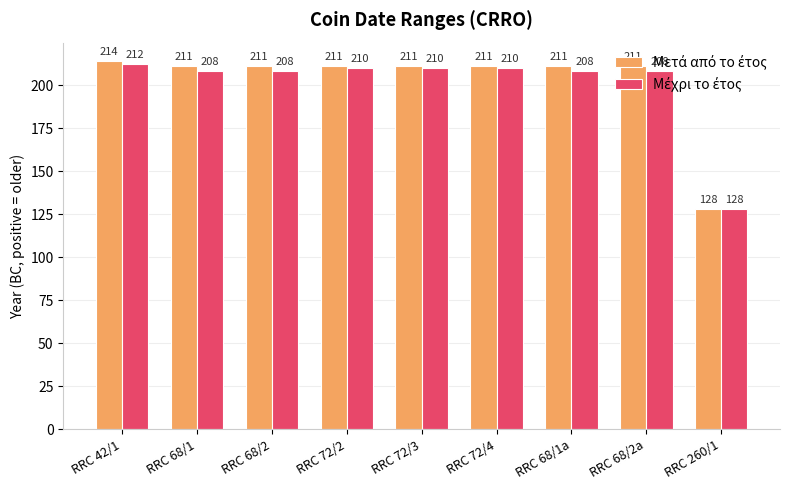

At how many categories does at least one series exceed 158?

8